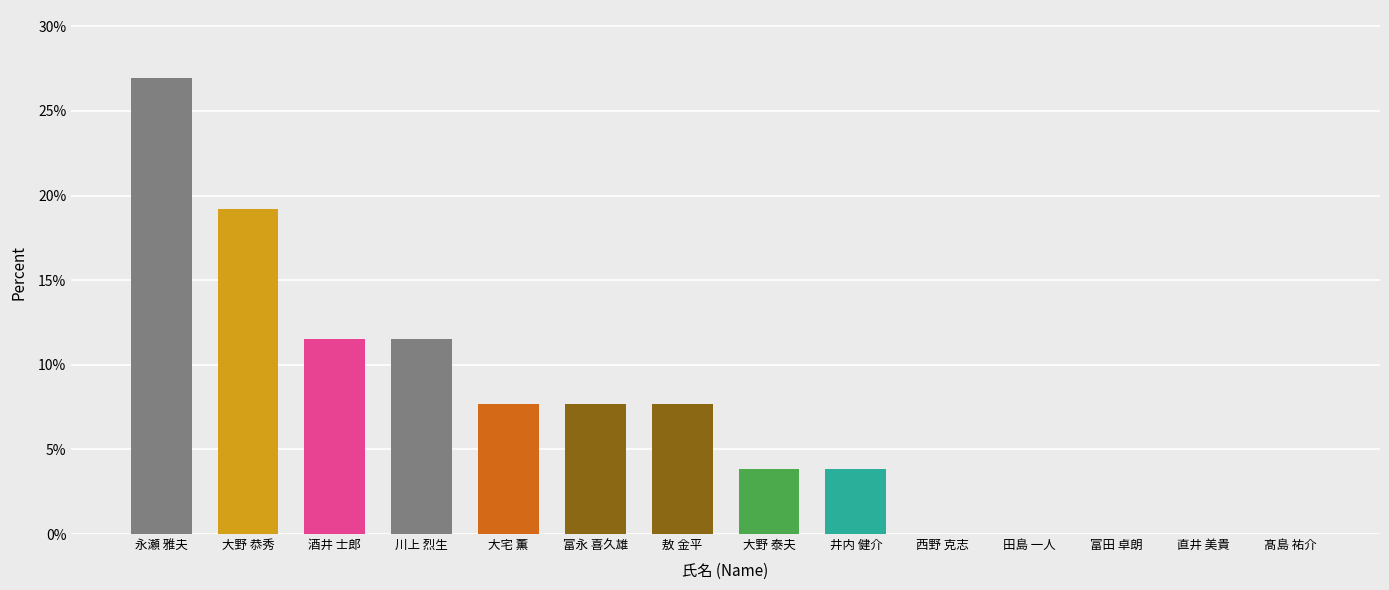

What is the sum of all values?

100.0